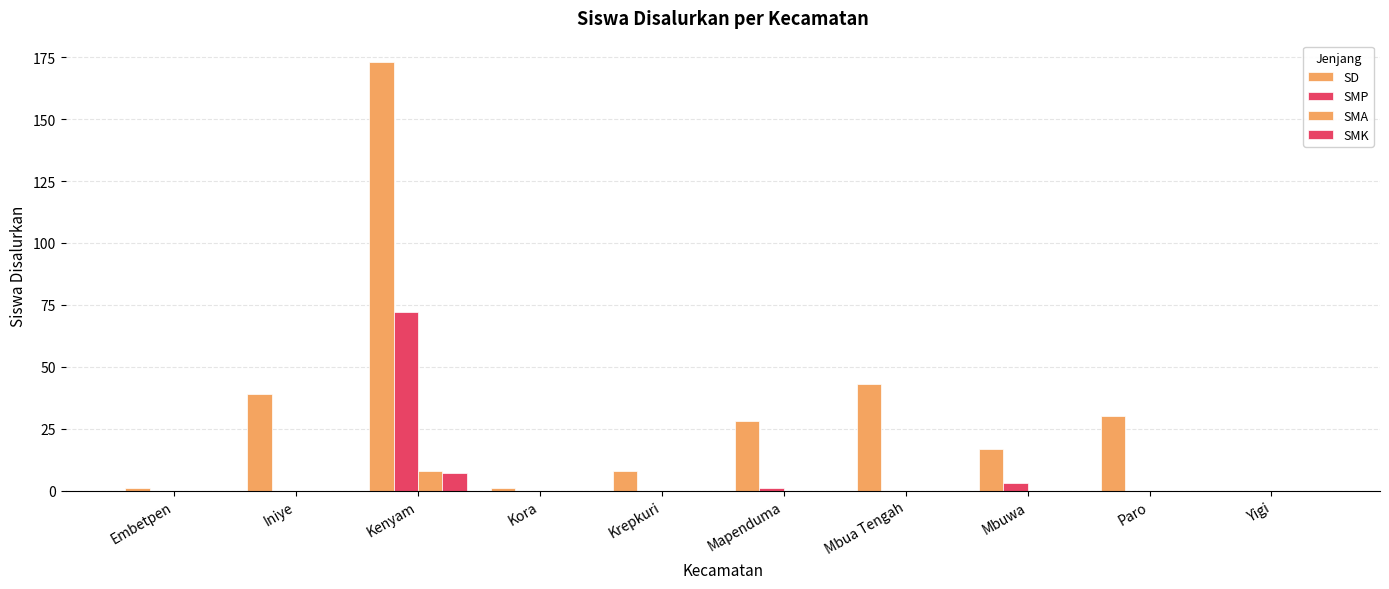

Is the value of SMK at Krepkuri greater than the value of SMP at Kenyam?

No